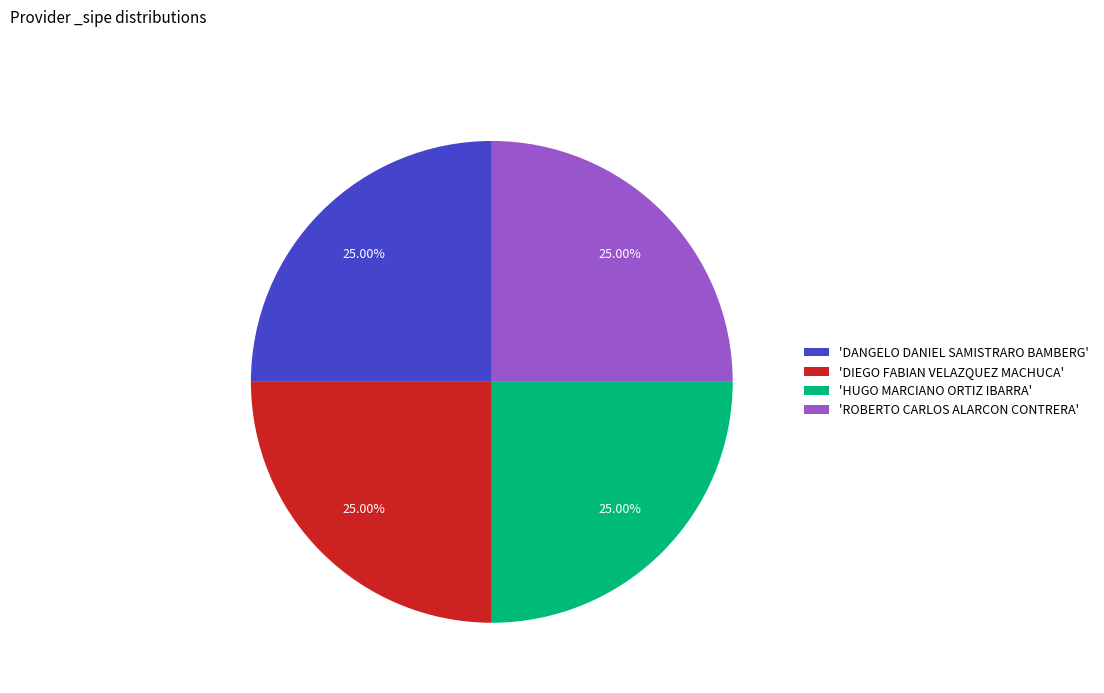

What is the ratio of the value at 'DIEGO FABIAN VELAZQUEZ MACHUCA' to the value at 'ROBERTO CARLOS ALARCON CONTRERA'?

1.0